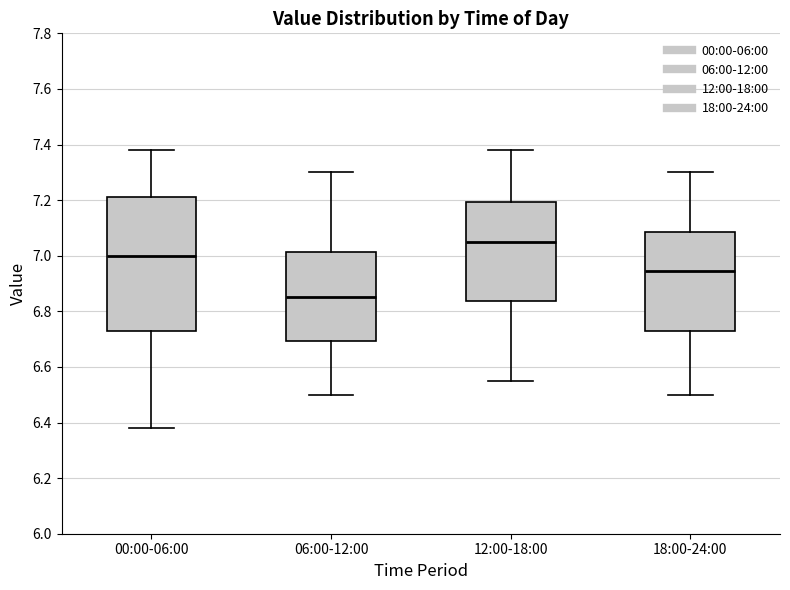

Reading left to right, read every box against the y-axis: the position of its median line, the range the box covers, and the ends of its whiskers. The values are not printed on the chart, so give them approximately, as read against the axis.

00:00-06:00: median 7.00, box 6.72 to 7.22, whiskers 6.38 to 7.38
06:00-12:00: median 6.86, box 6.70 to 7.02, whiskers 6.50 to 7.30
12:00-18:00: median 7.06, box 6.84 to 7.20, whiskers 6.56 to 7.38
18:00-24:00: median 6.94, box 6.74 to 7.08, whiskers 6.50 to 7.30